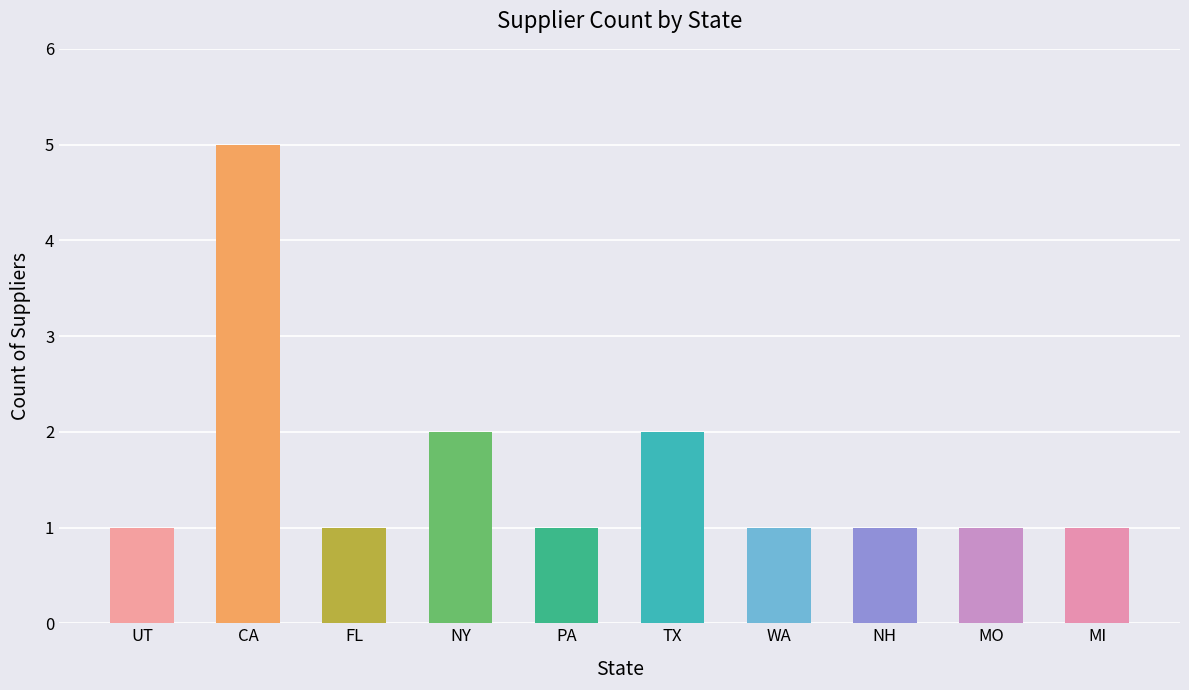

Count the values in the range 1 to 2.

9